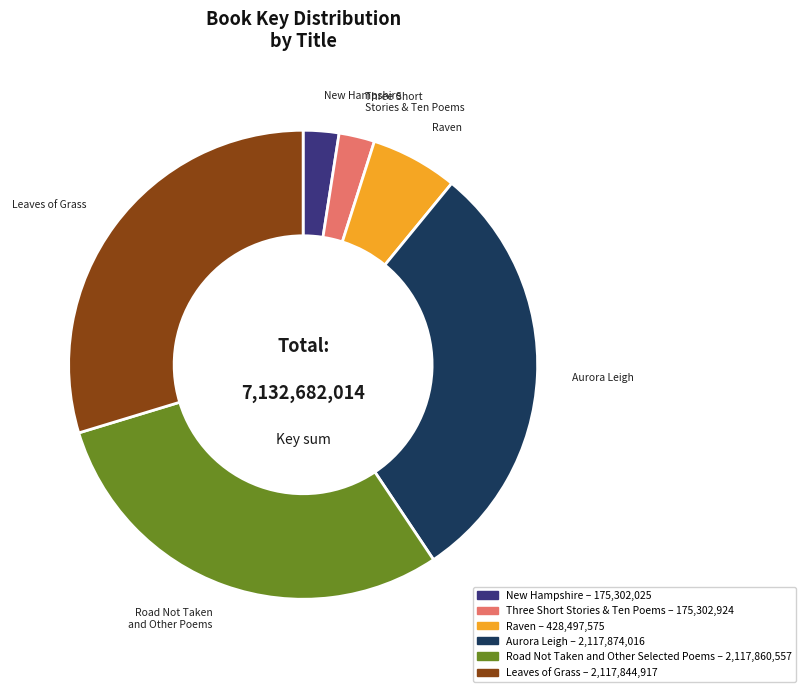

Combined, do Three Short Stories & Ten Poems and Road Not Taken and Other Selected Poems account for over 50%?

No